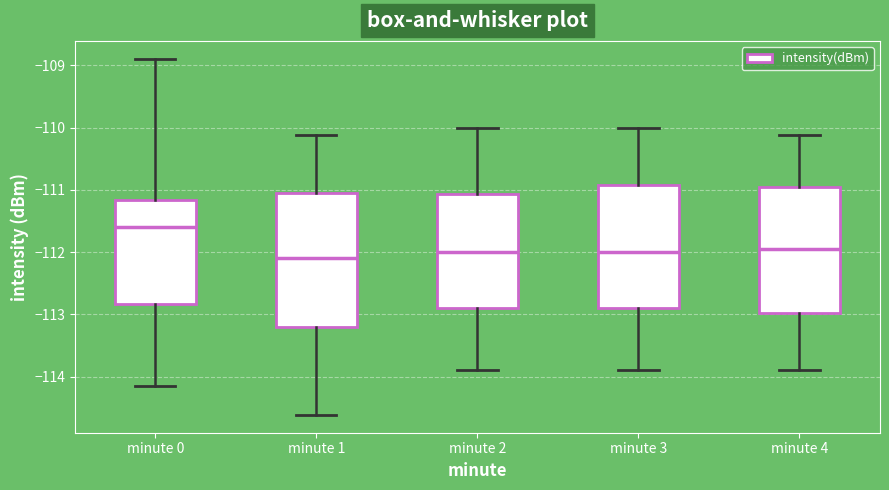

Comparing the boxes themselves (not the whiskers), which one is the tallest?

minute 1